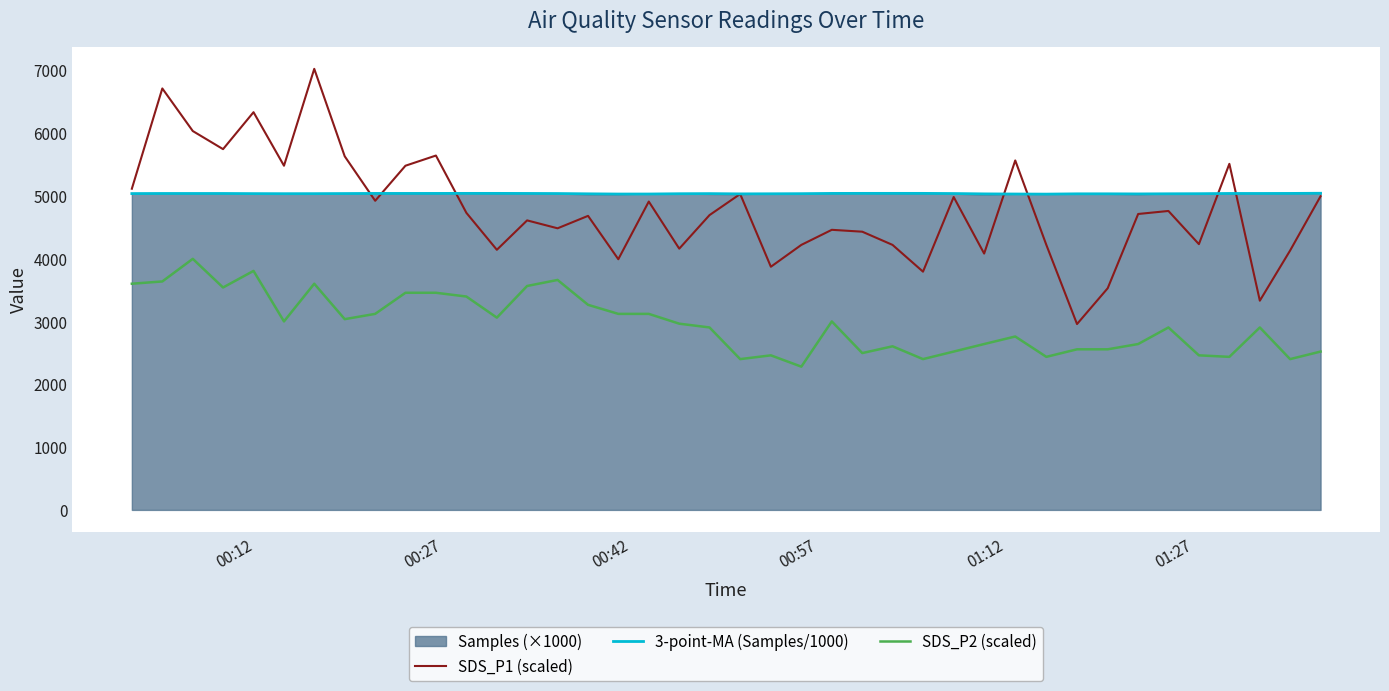

True or false: SDS_P1 (scaled) and SDS_P2 (scaled) intersect in this chart.

False